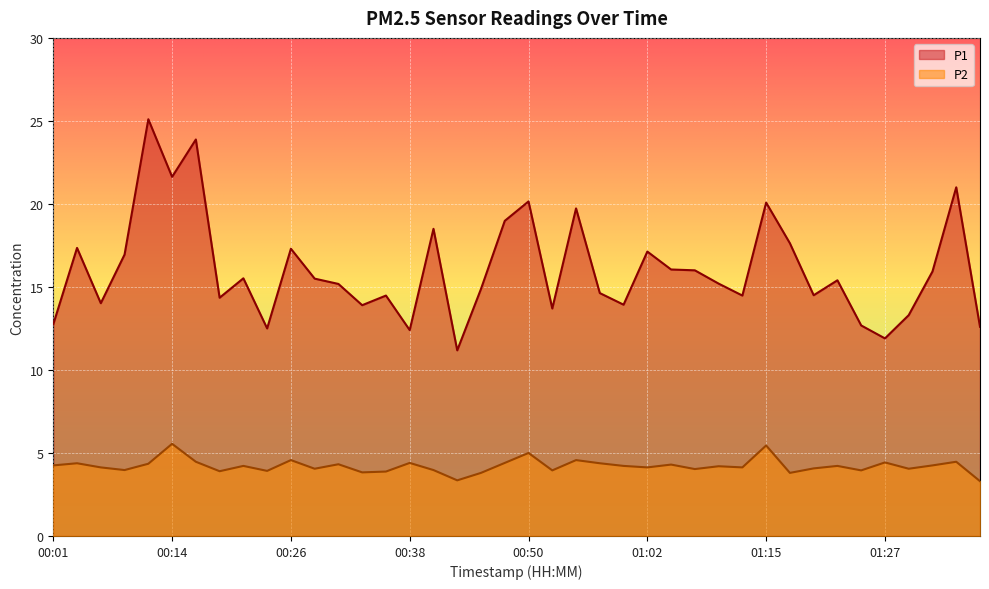

Which series has the widest spread of values?

P1